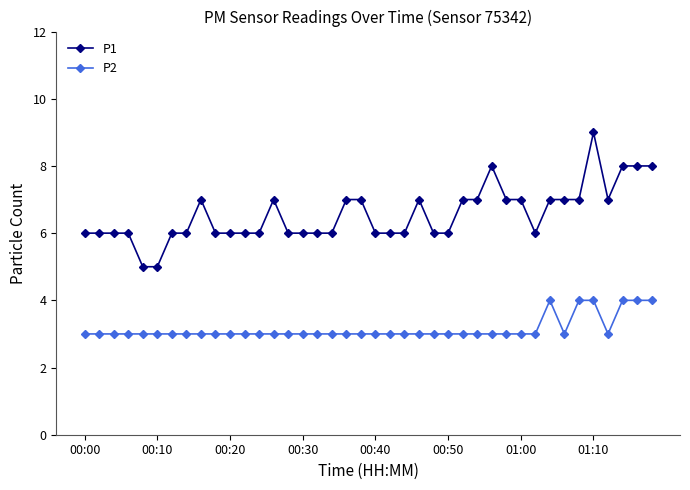

What is the maximum value for P2?

4